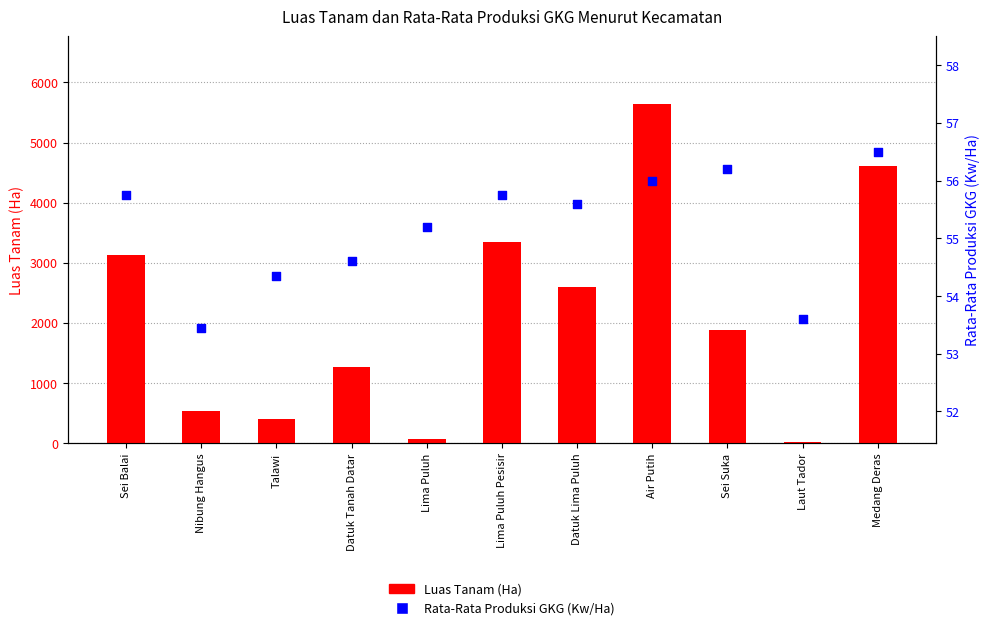

What is the total value across all series at Datuk Lima Puluh?

2655.2